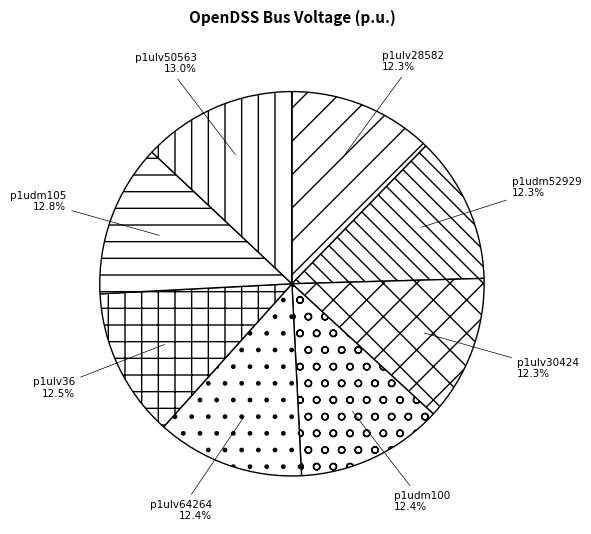

Is it true that p1udm100 is 12% of the pie?

True